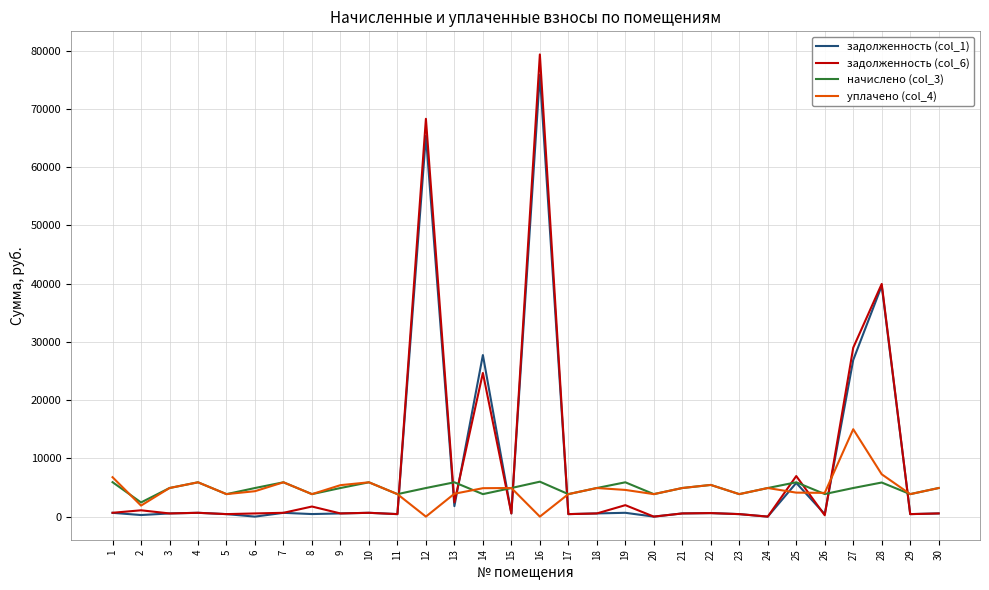

Where does the начислено (col_3) series first go above 4908?

1